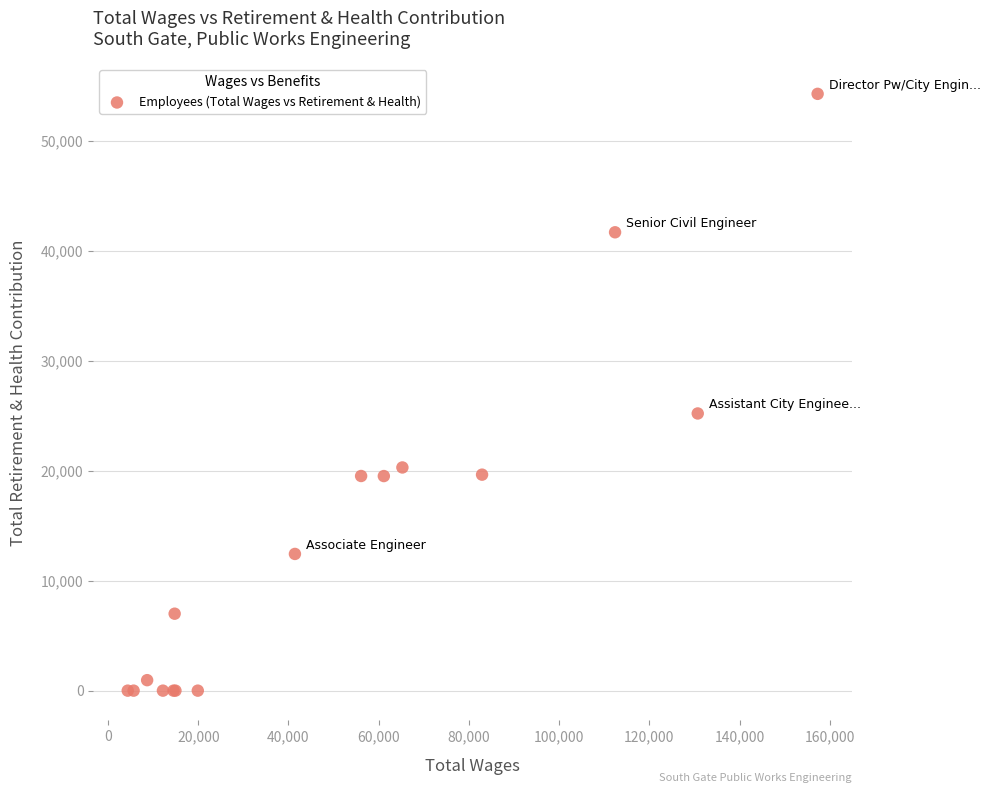

What Y value in the scatter plot is closest to 27131?

25202